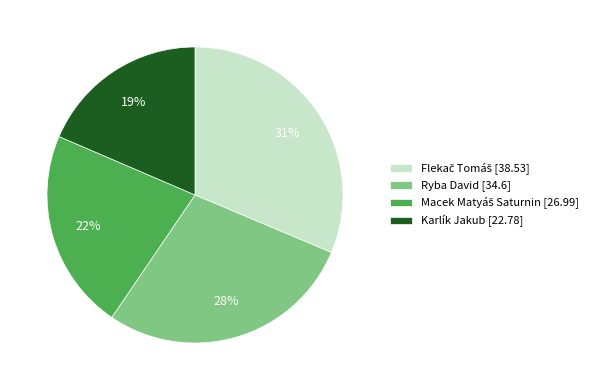

To the nearest percent, what is the average slice percentage?

25%